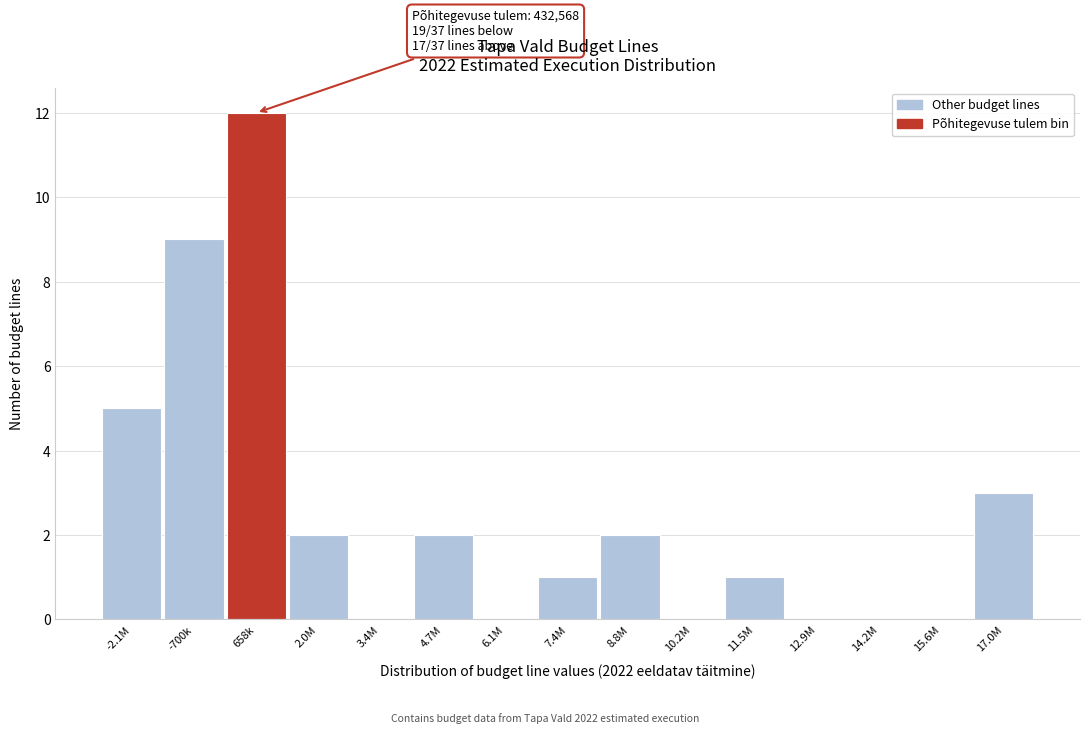

Reading left to right, transcribe all the data shown in this chart.

-2.1M=5	-700k=9	658k=12	2.0M=2	3.4M=0	4.7M=2	6.1M=0	7.4M=1	8.8M=2	10.2M=0	11.5M=1	12.9M=0	14.2M=0	15.6M=0	17.0M=3